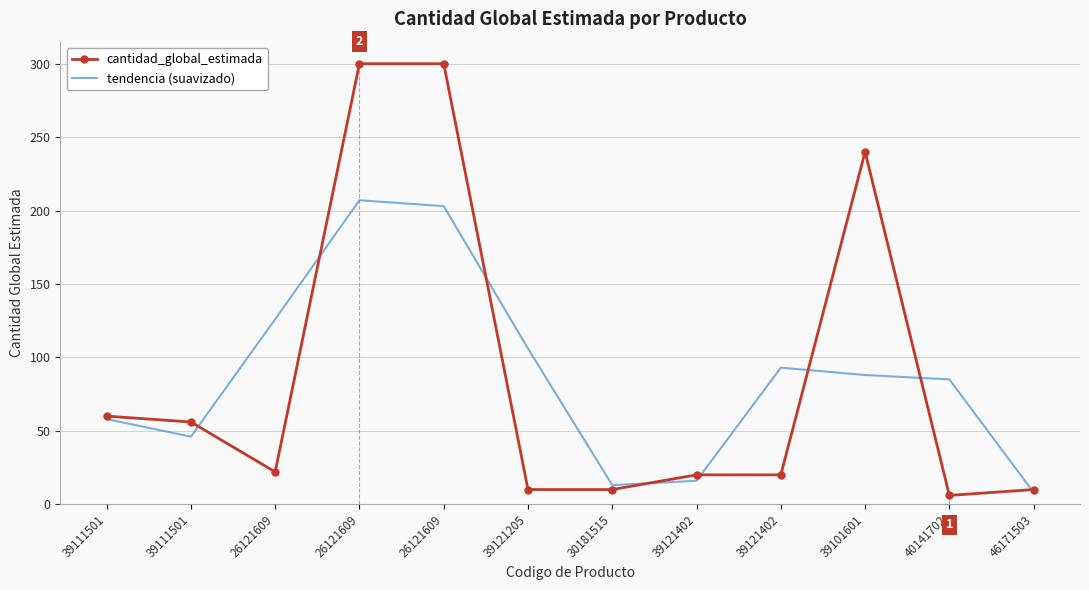

Which series has the largest total across all categories?

cantidad_global_estimada